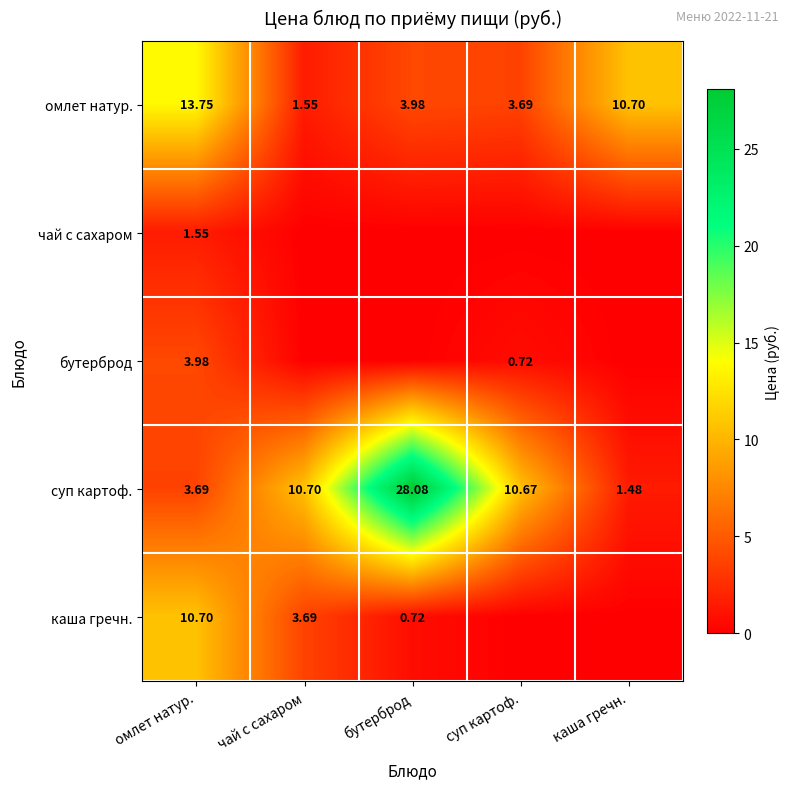

At how many categories does at least one series exceed 9?

5